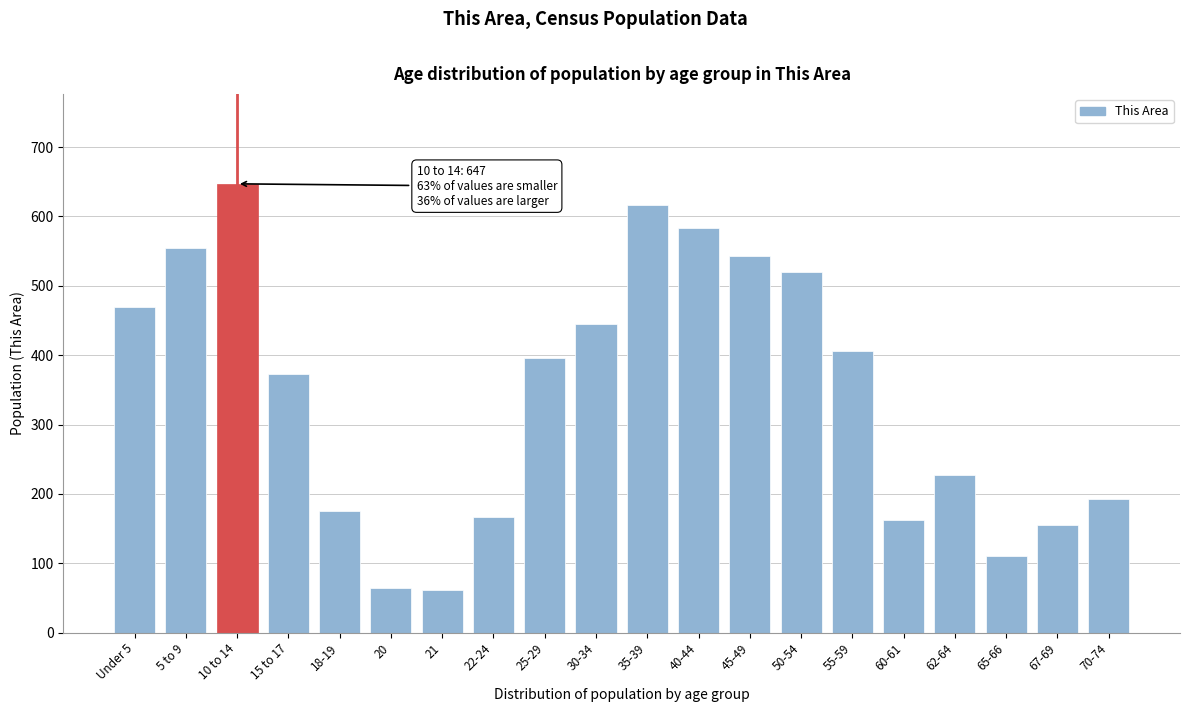

Reading left to right, what are all the values shown in this chart?

Under 5=470	5 to 9=555	10 to 14=647	15 to 17=373	18-19=176	20=65	21=61	22-24=167	25-29=396	30-34=445	35-39=617	40-44=584	45-49=543	50-54=520	55-59=406	60-61=162	62-64=228	65-66=110	67-69=155	70-74=192